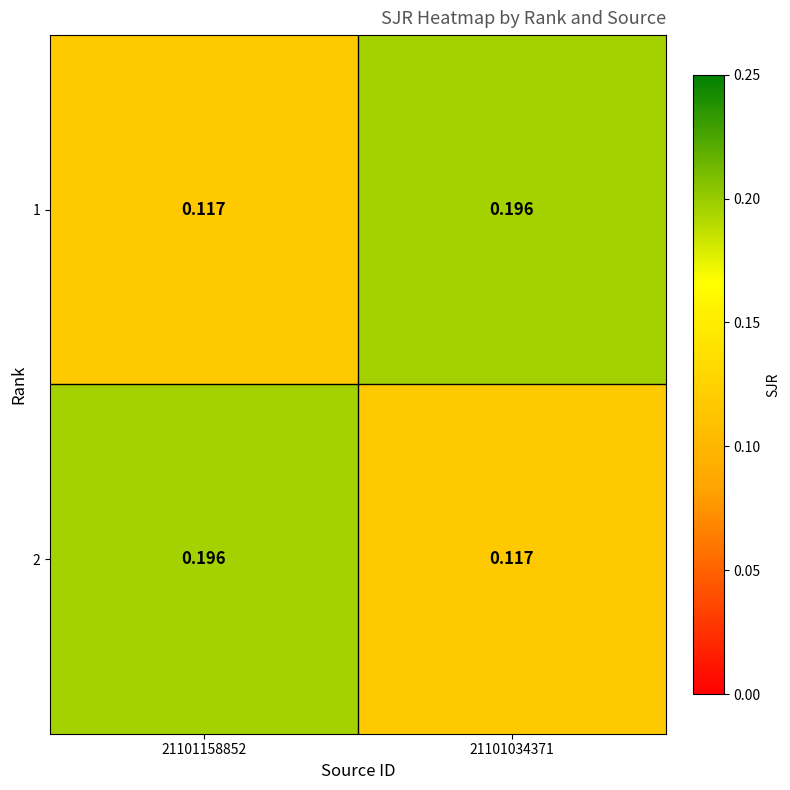

Is the value of 1 at 21101034371 greater than the value of 2 at 21101034371?

Yes